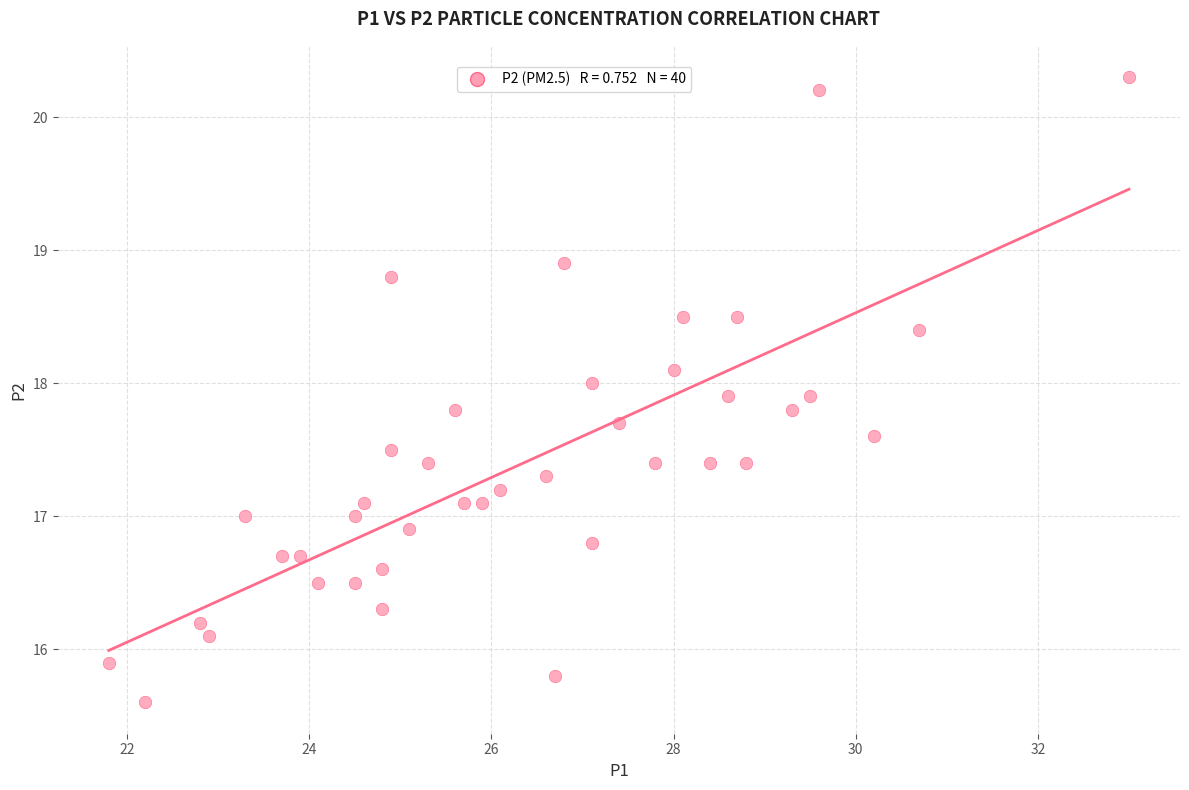

What is the range of Y values (max minus min)?

4.7